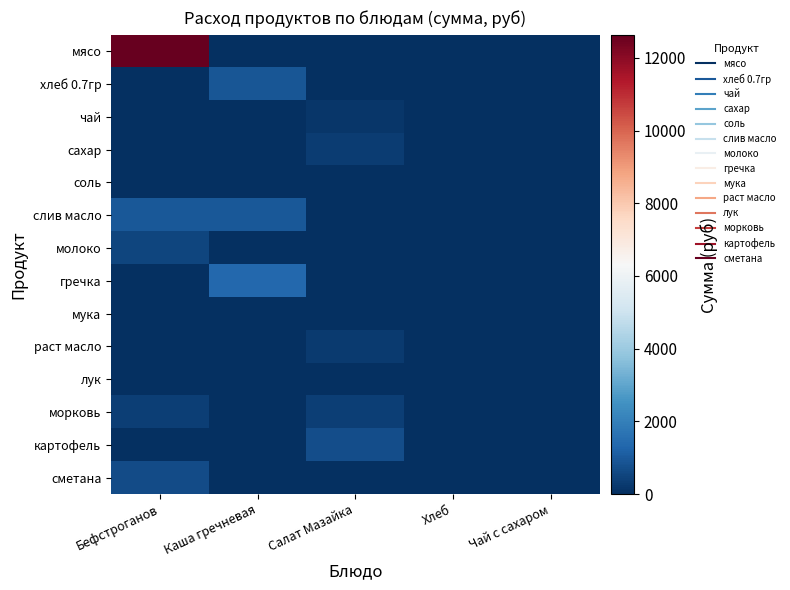

At how many categories does at least one series exceed 2611?

1